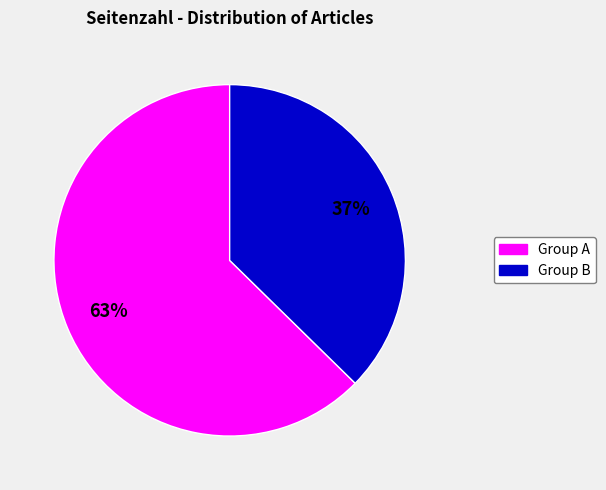

Count the number of slices in the pie.

2